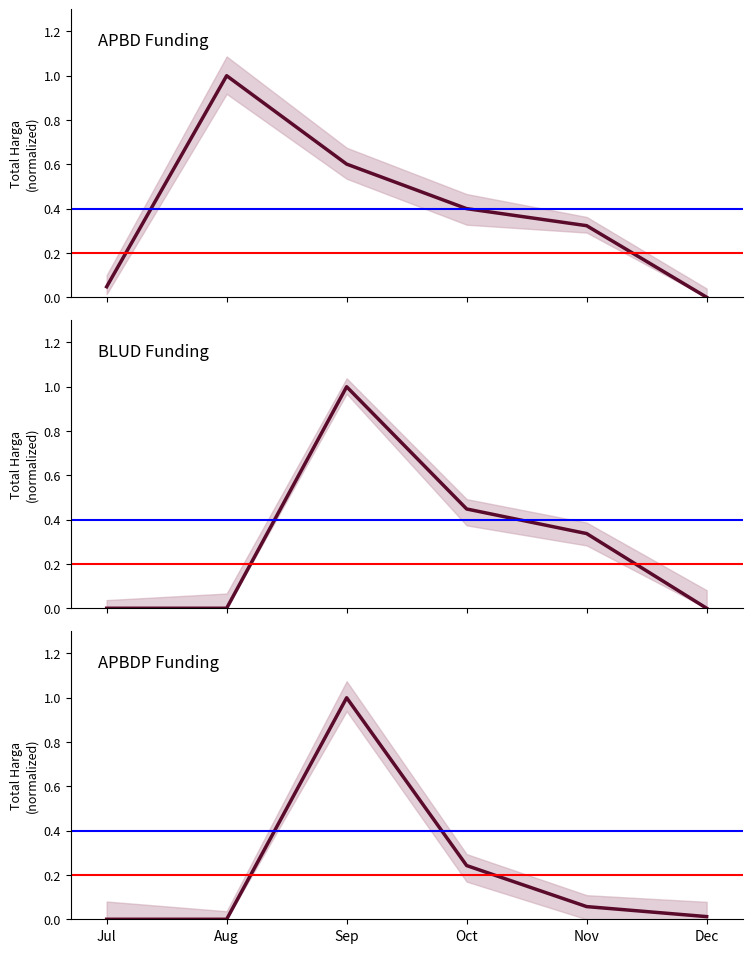

How many lines are shown in the chart?

3